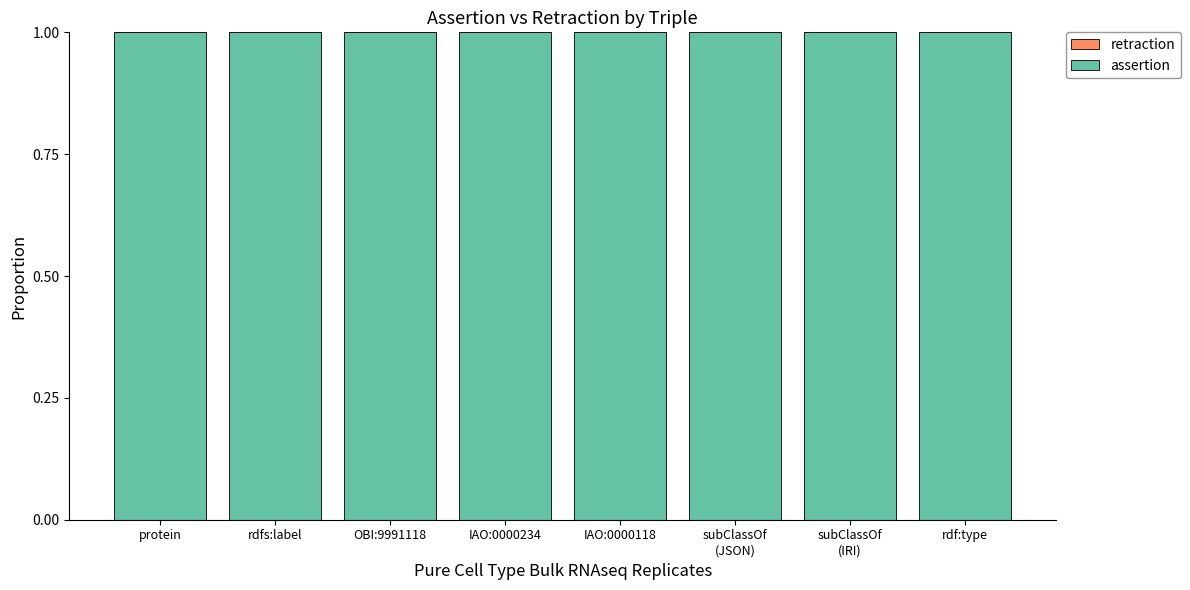

Reading right to left, list all the values displayed in this chart.

retraction: 0	0	0	0	0	0	0	0
assertion: 1	1	1	1	1	1	1	1